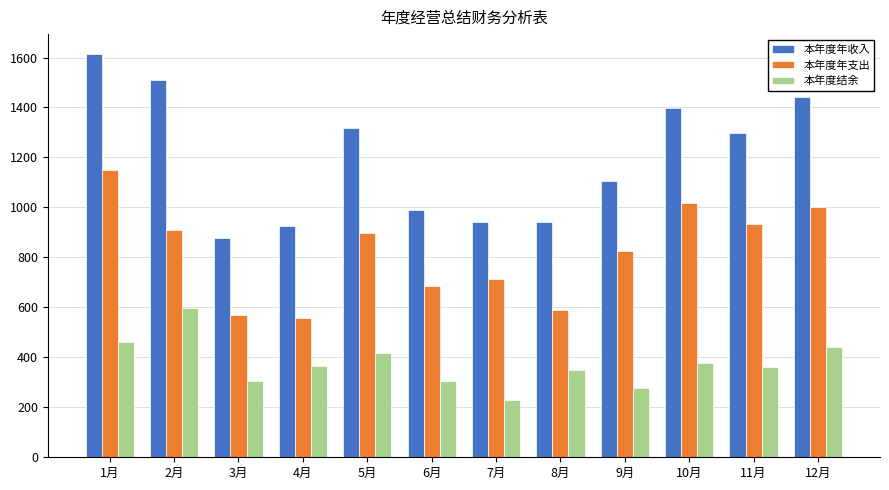

Which category has the lowest value across all series?

7月